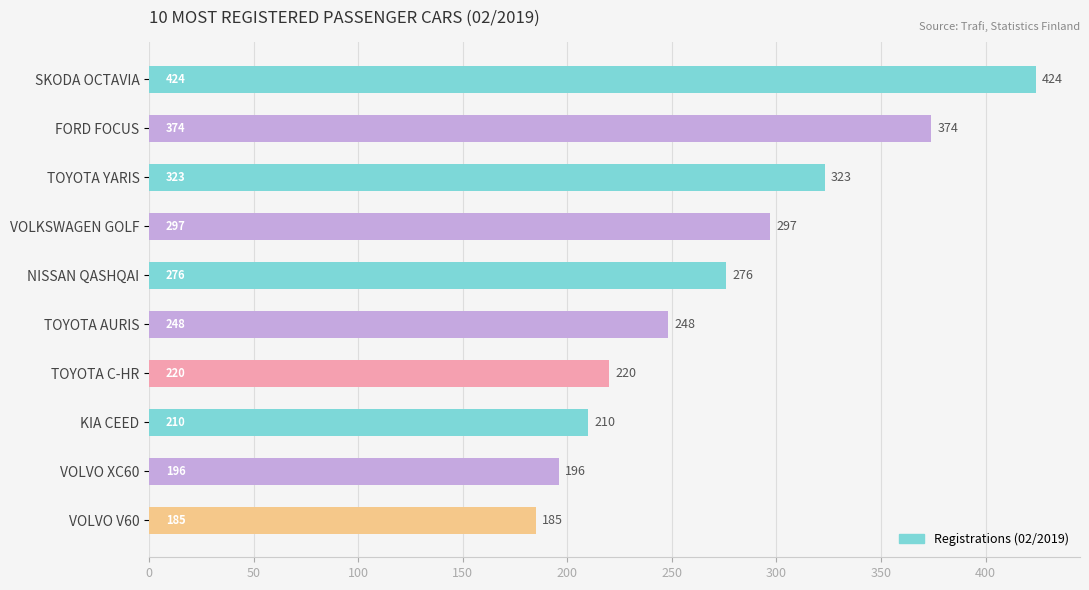

The chart shows a value of 187 at TOYOTA YARIS. True or false?

False